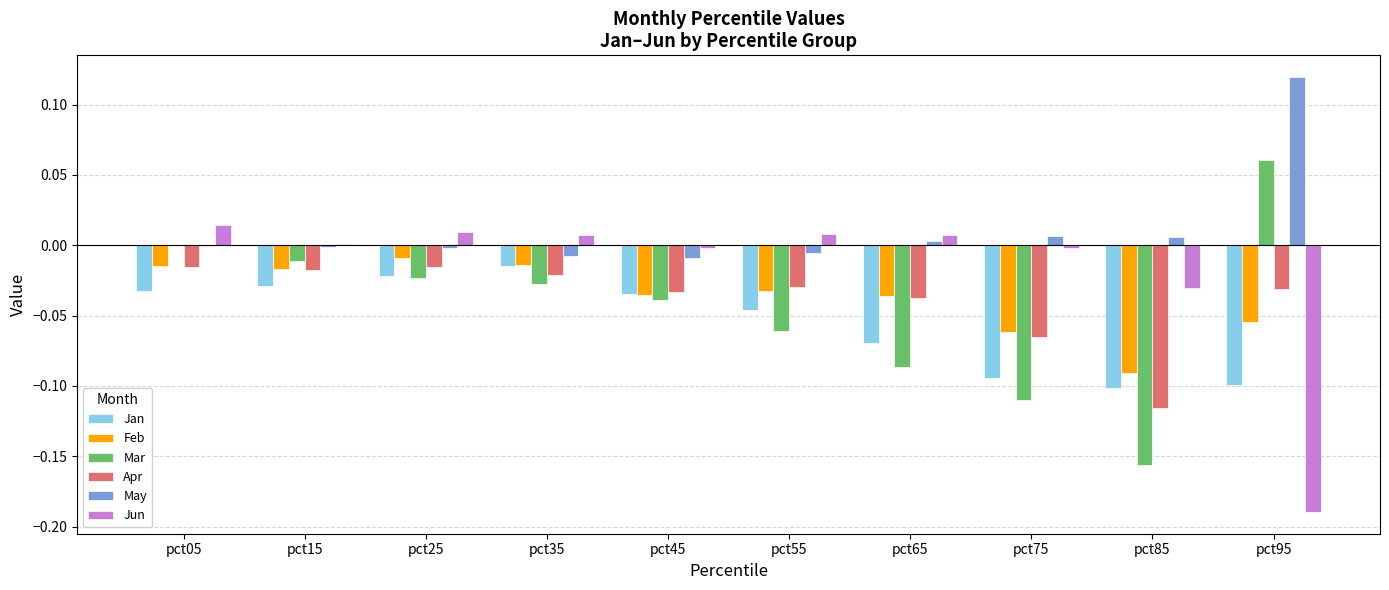

Which series has the largest total across all categories?

May